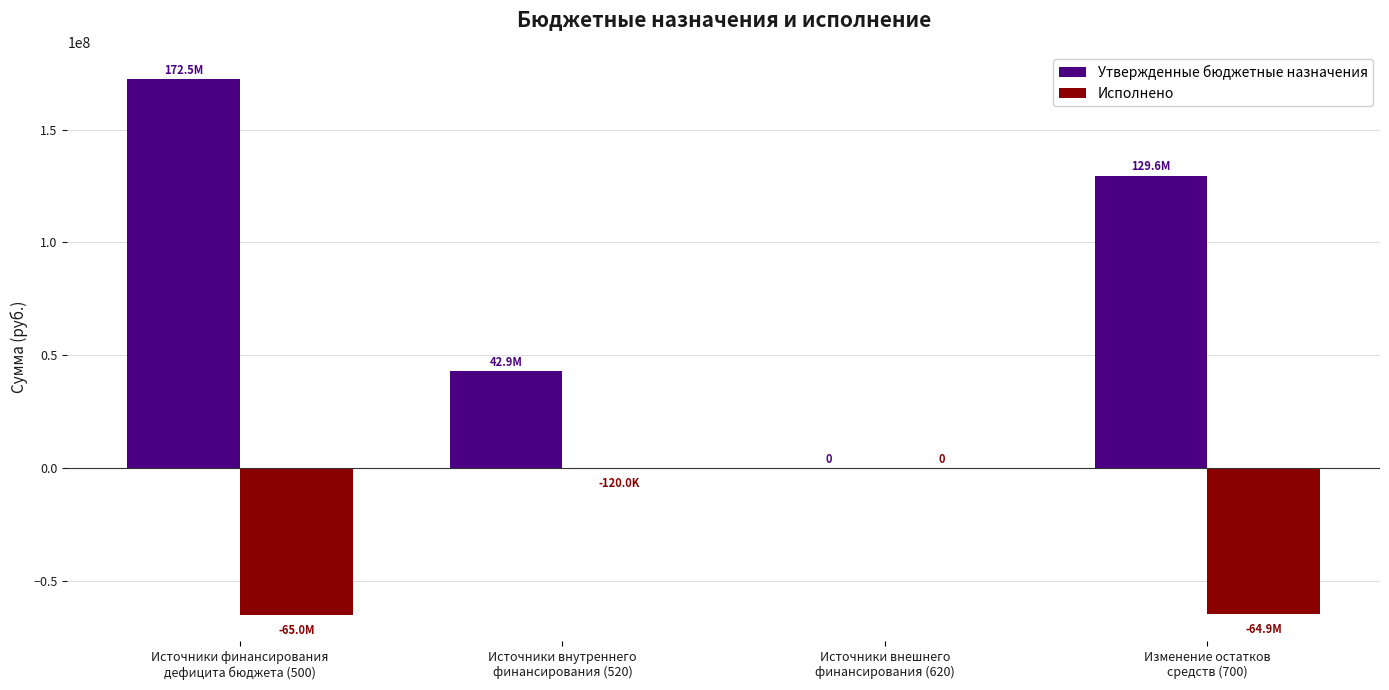

Read the Утвержденные бюджетные назначения value at Источники финансирования
дефицита бюджета (500).

172484145.0